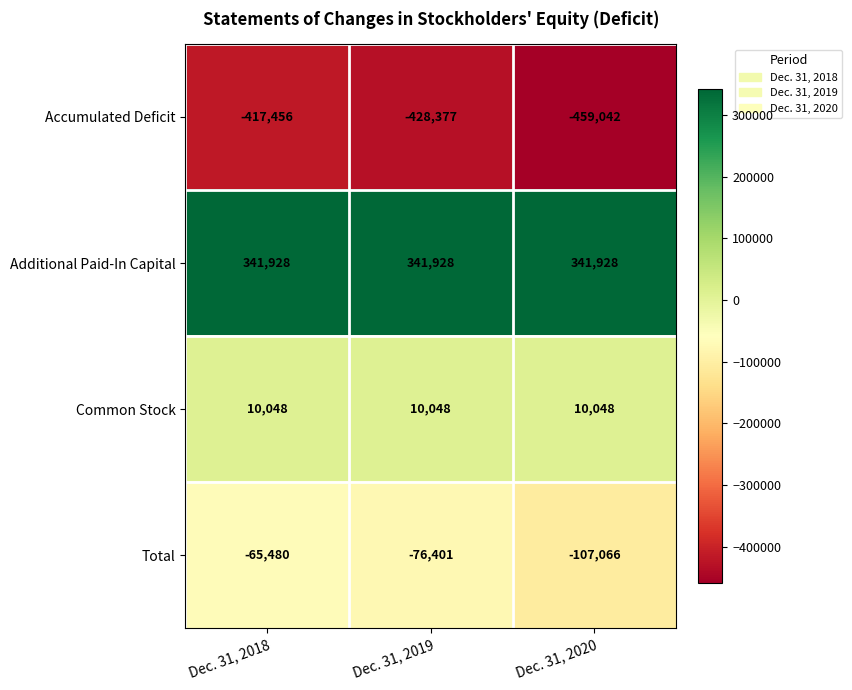

What is the sum of all Common Stock values?

30144